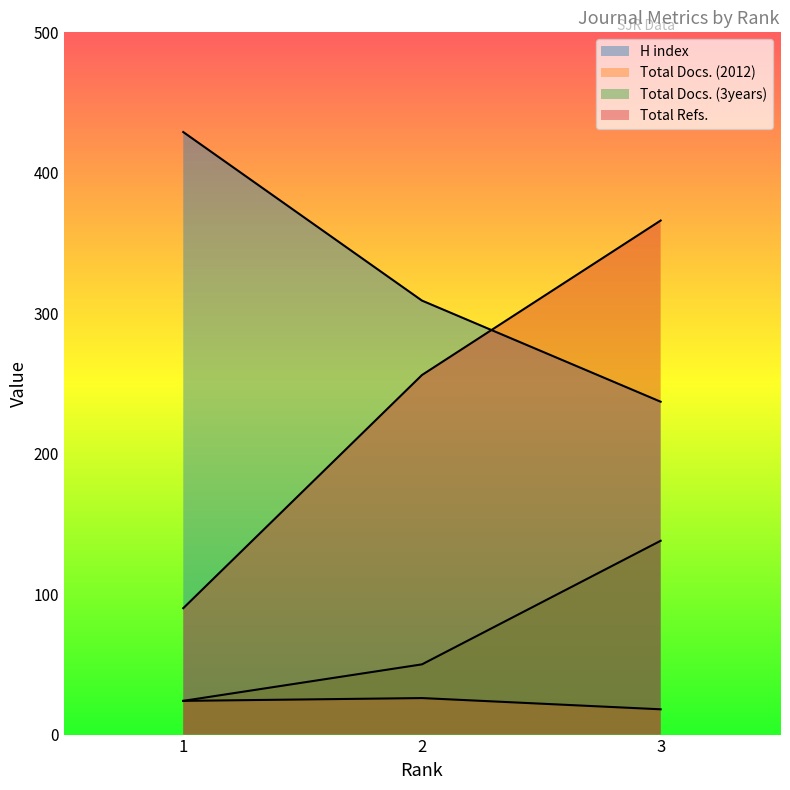

How many lines are shown in the chart?

4